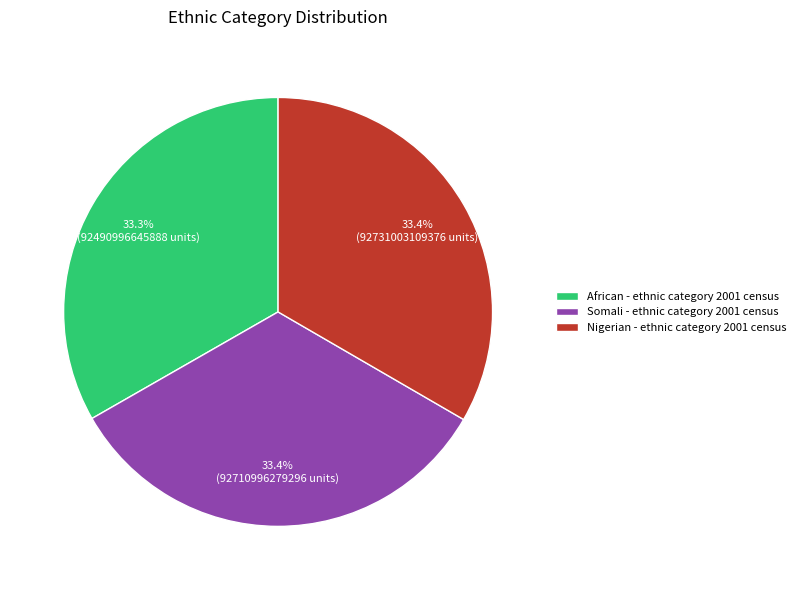

How many slices are in this pie chart?

3